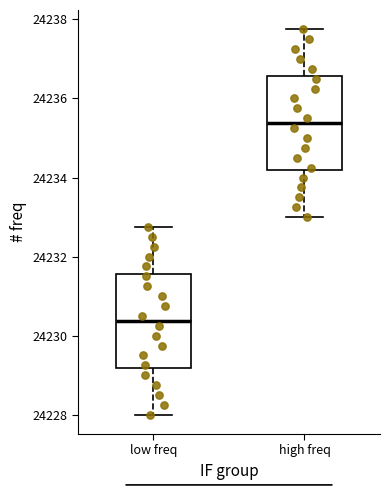

Which box has the highest median line?

high freq